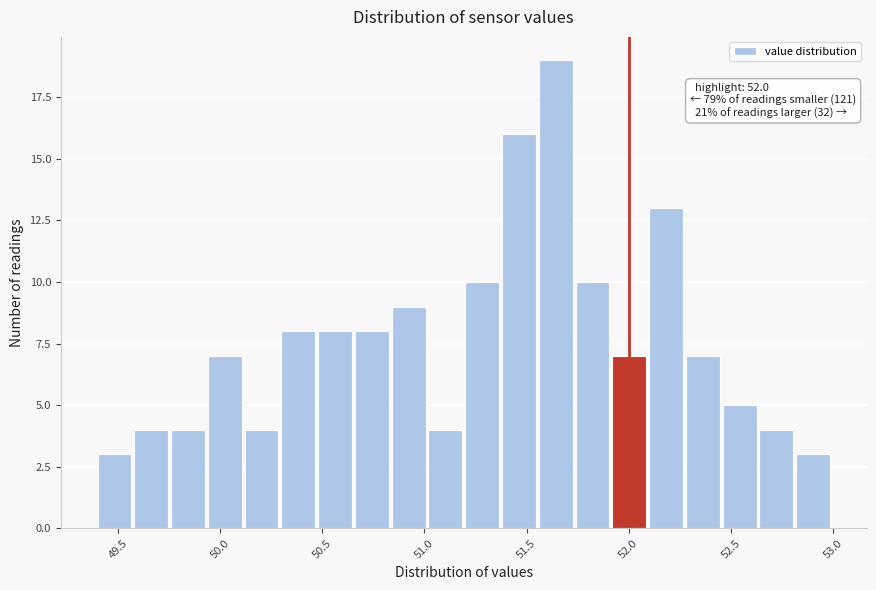

Read against the x-axis, roughly where is the centre of the tallest bar?

51.65